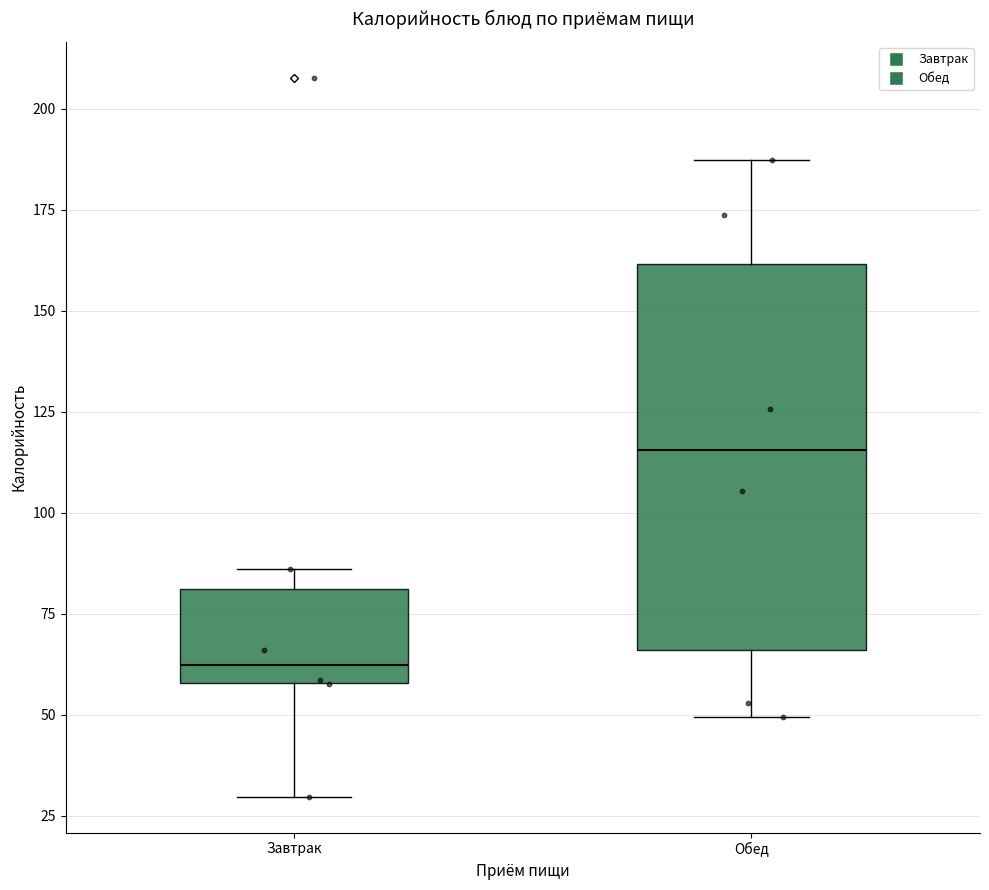

Reading left to right, transcribe this box plot: for each box, give where its median line is, the range the box spans, and where its two whiskers end, as read against the y-axis. The values are not printed on the chart, so give them approximately, as read against the axis.

Завтрак: median 60 (just above the box's lower edge), box 60 to 80, whiskers 30 to 85
Обед: median 115, box 65 to 160, whiskers 50 to 185